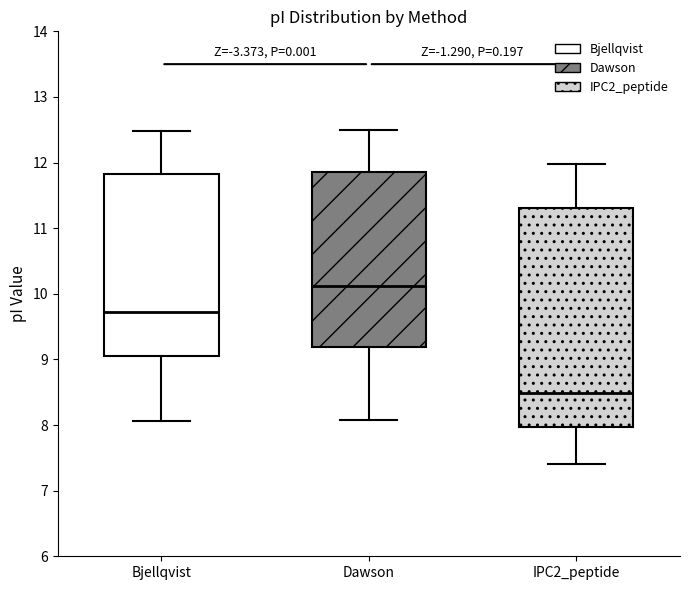

Which box has the lowest median line?

IPC2_peptide